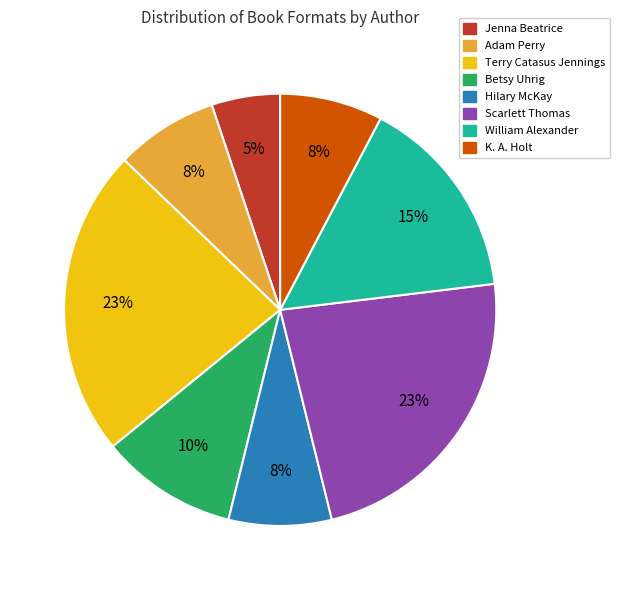

Is there any slice that represents more than half of the pie?

No